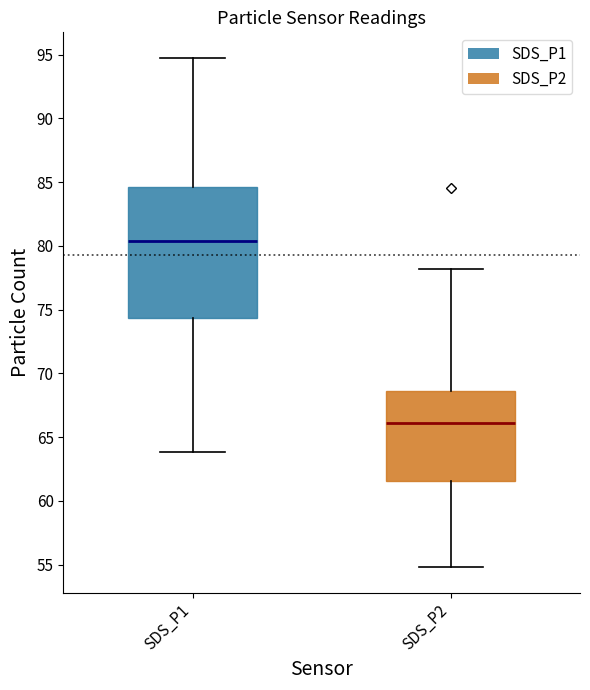

Comparing the boxes themselves (not the whiskers), which one is the tallest?

SDS_P1